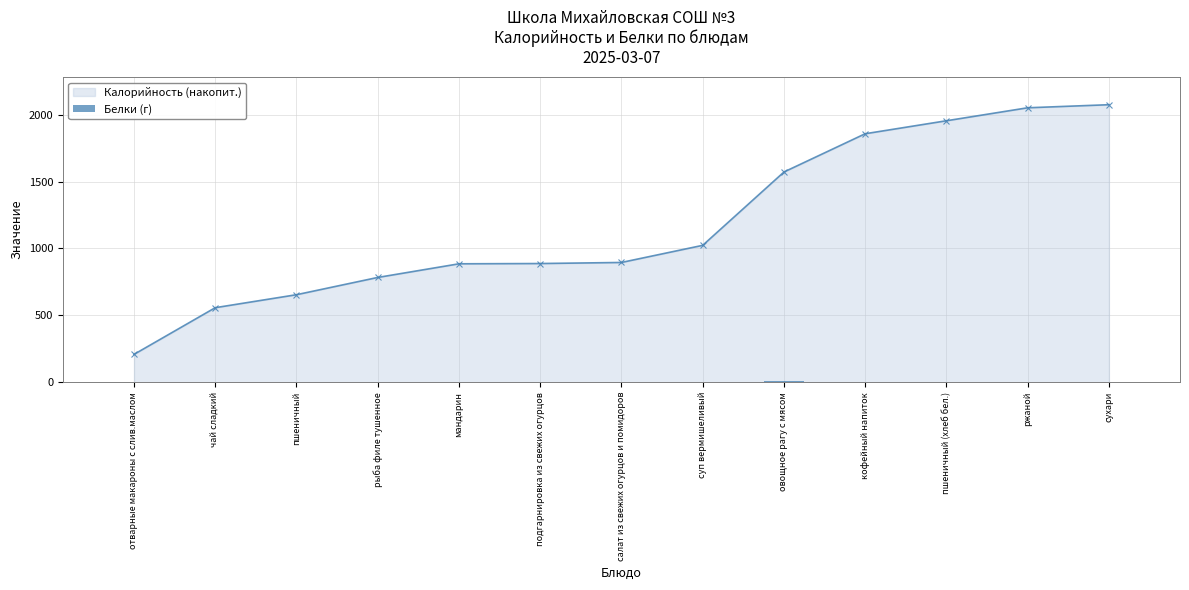

The value of Калорийность (накопит.) at подгарнировка из свежих огурцов is 887. True or false?

True